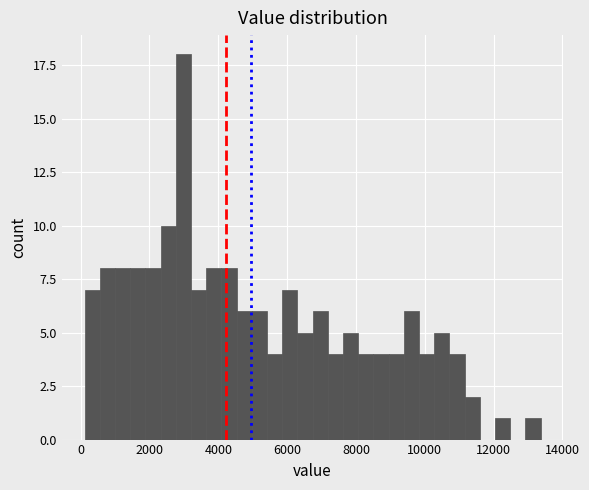

Read against the x-axis, roughly where is the centre of the tallest bar?

3000